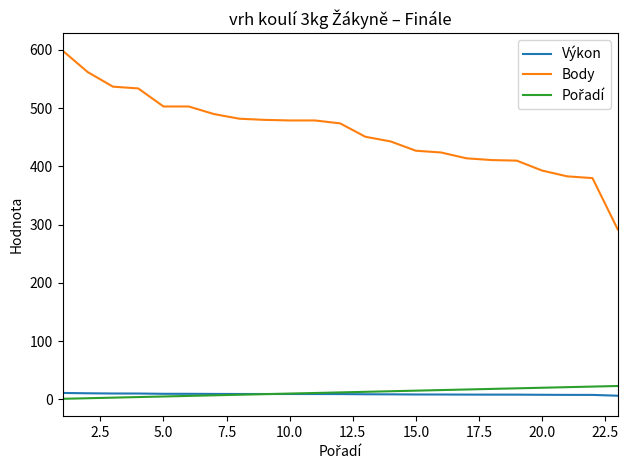

True or false: Výkon and Body intersect in this chart.

False